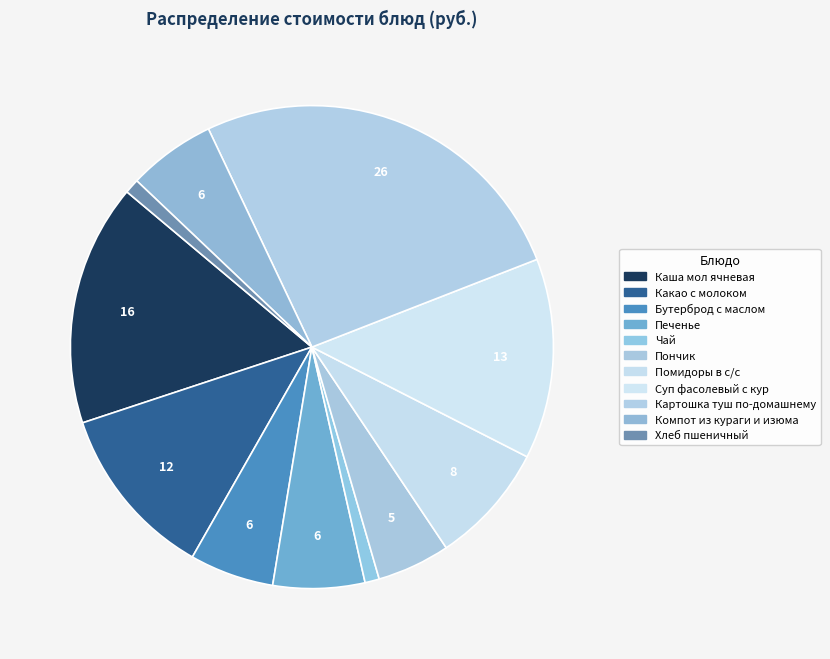

Is there any slice that represents more than half of the pie?

No